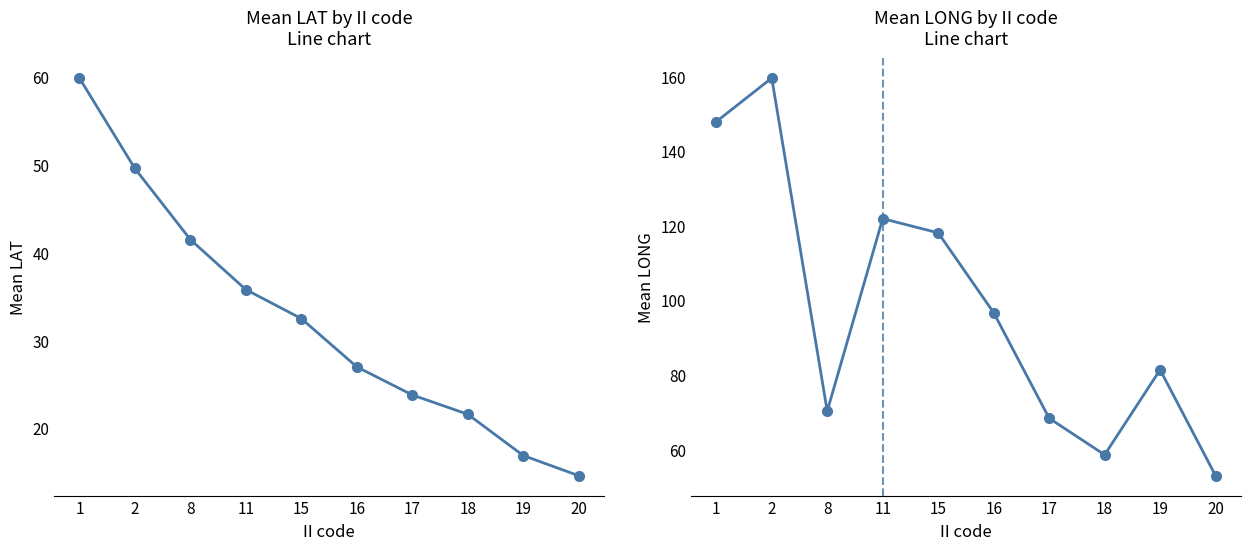

Where does the Mean LAT by II series first go above 32?

1